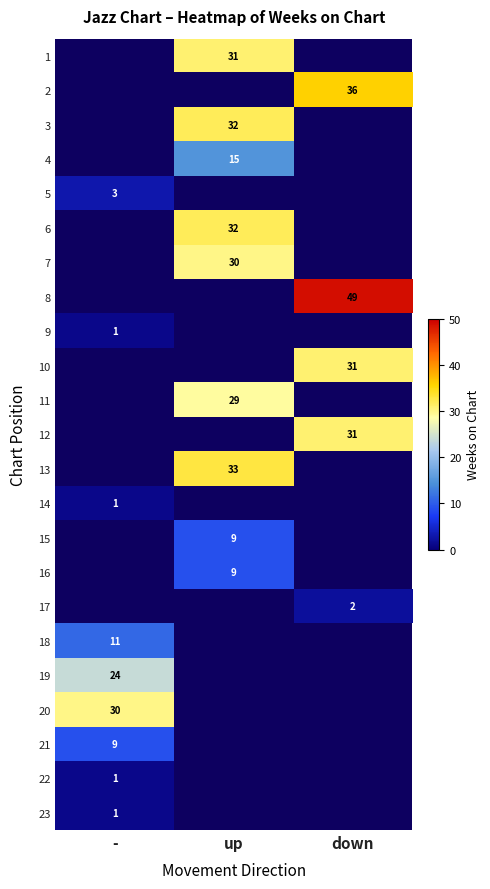

Is the value of 7 at up greater than the value of 3 at up?

No